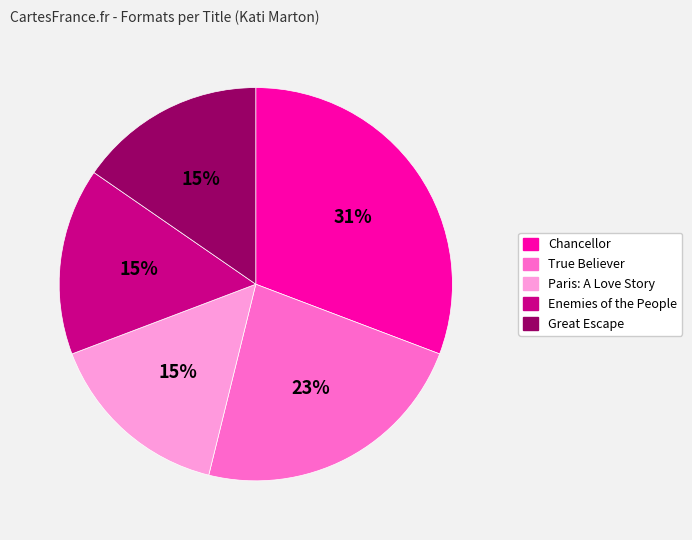

How many slices are in this pie chart?

5